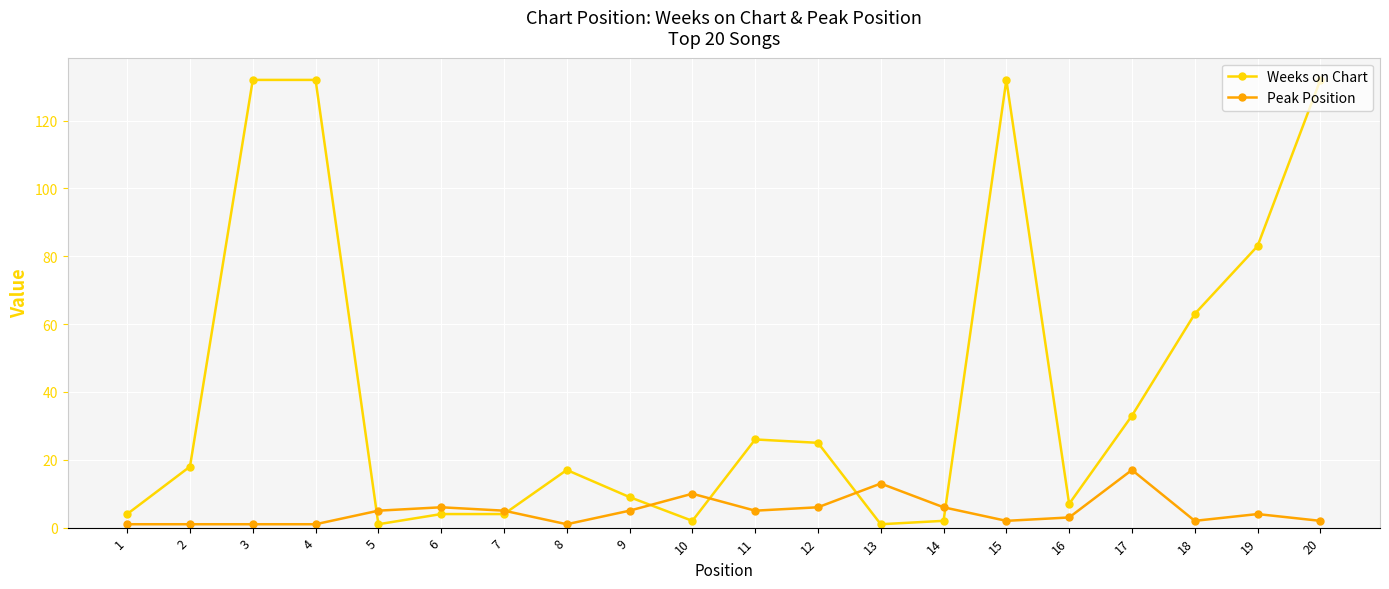

Between 1 and 20, which series saw the biggest shift?

Weeks on Chart